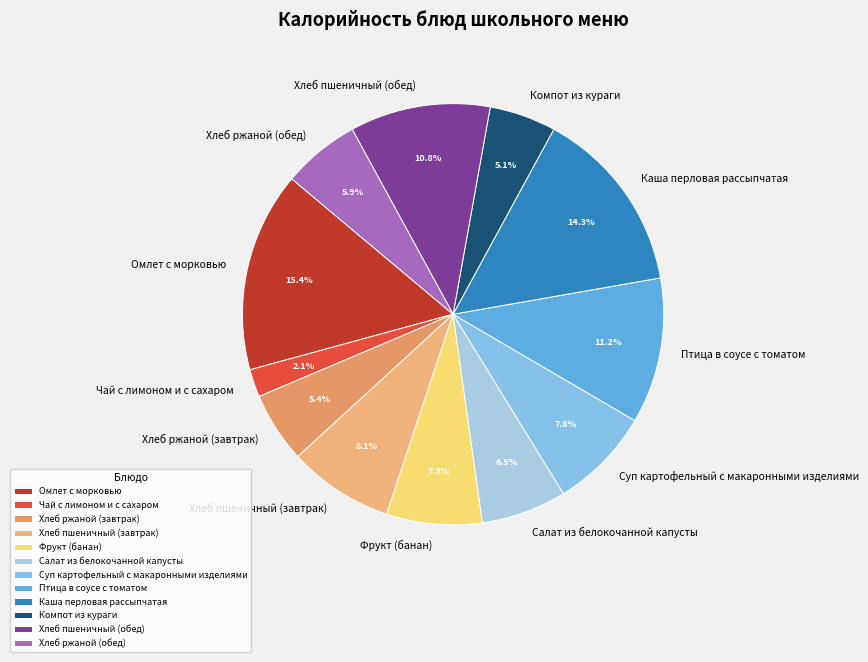

Do Хлеб пшеничный (обед) and Хлеб ржаной (обед) together represent more than half of the pie?

No